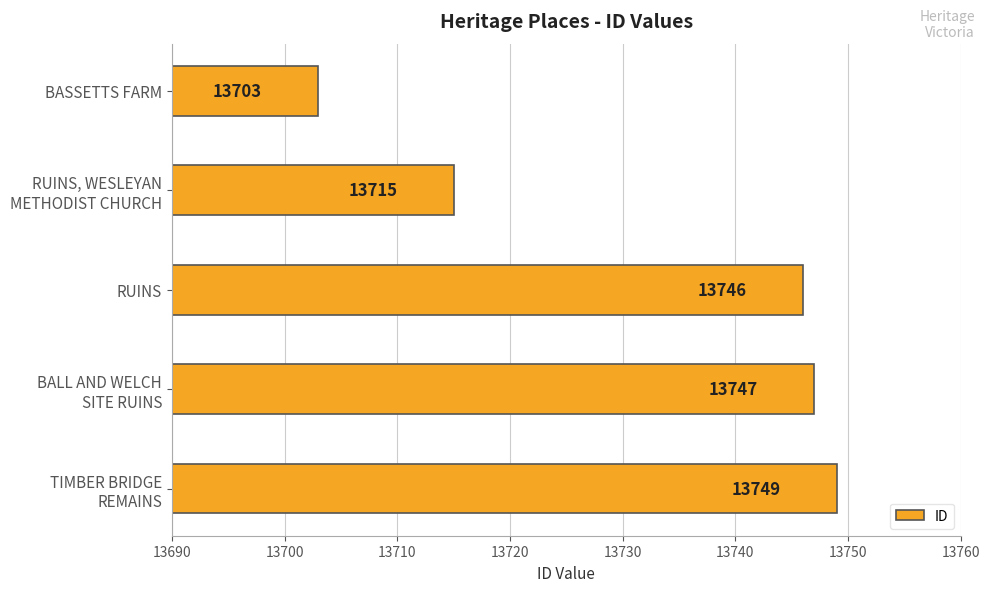

List the labels in order of value, largest first.

TIMBER BRIDGE
REMAINS, BALL AND WELCH
SITE RUINS, RUINS, RUINS, WESLEYAN
METHODIST CHURCH, BASSETTS FARM